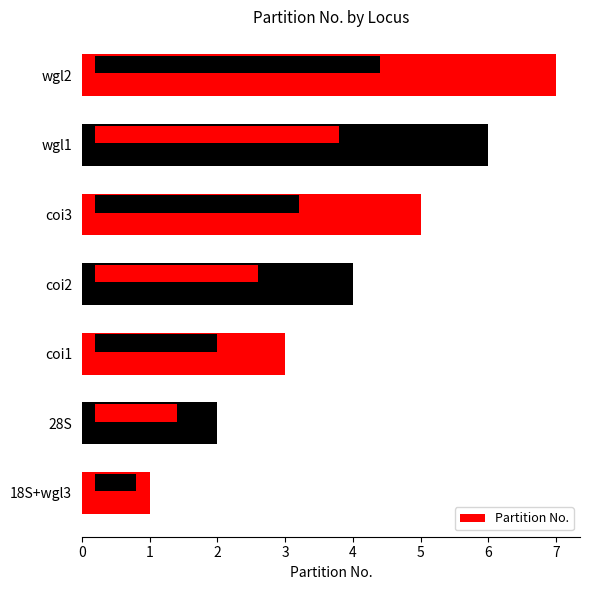

How many values exceed 4?

3